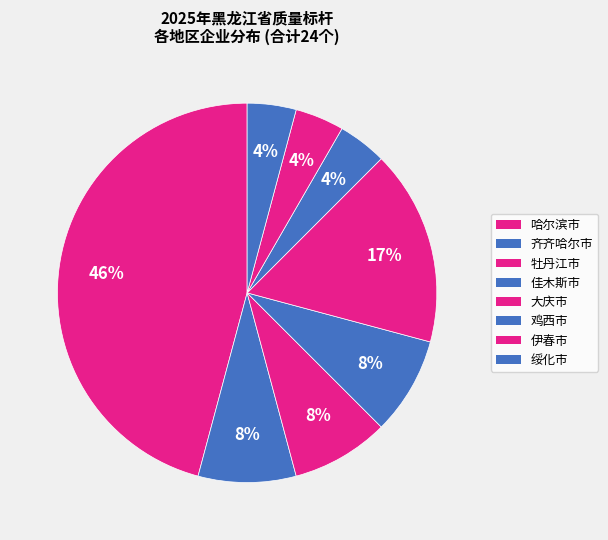

Is 鸡西市 the majority of the pie?

No